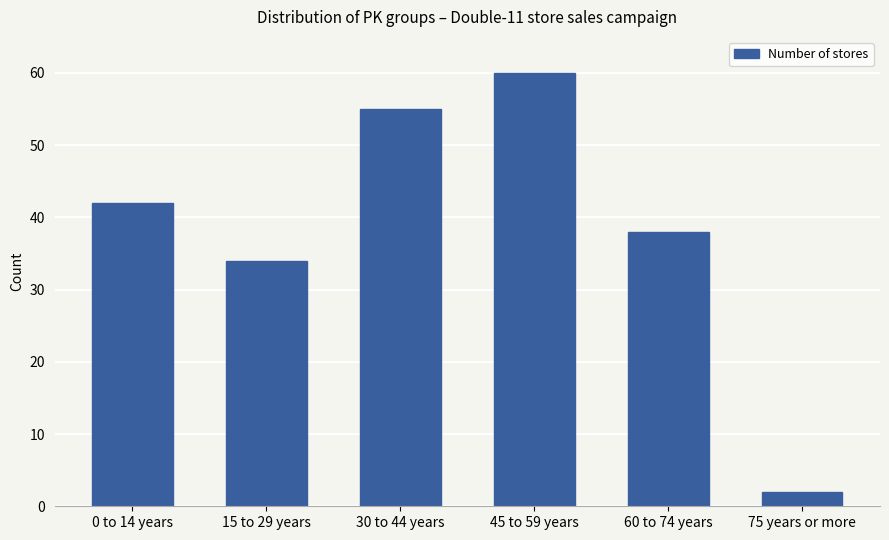

How many categories are shown in the chart?

6